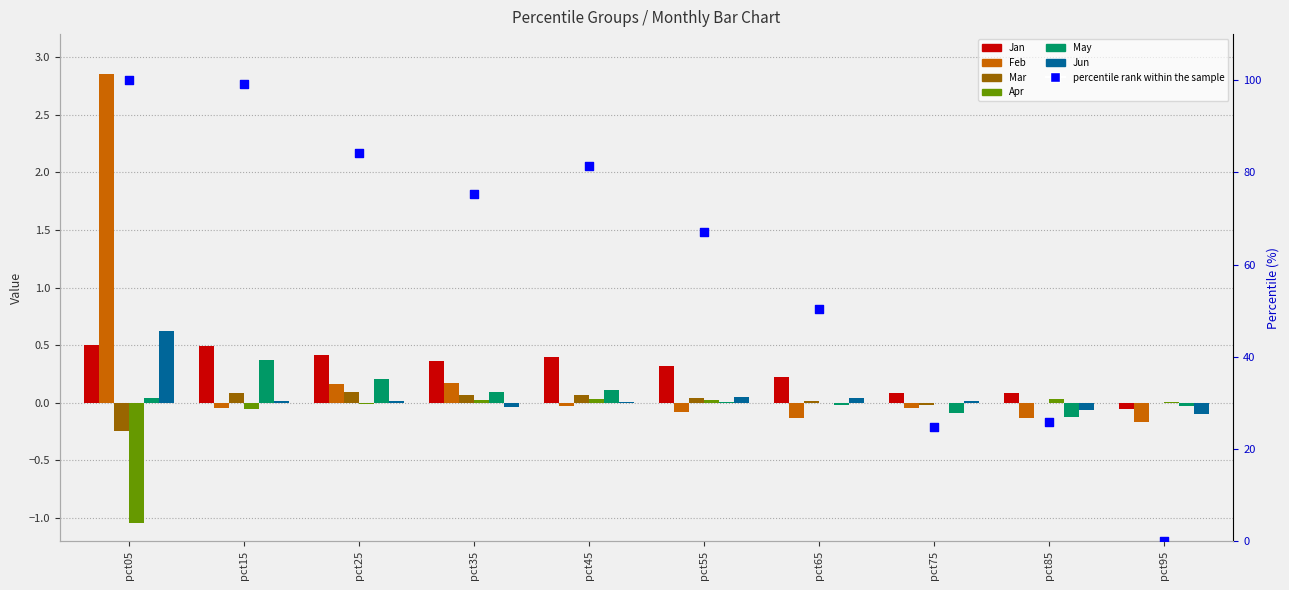

What is the total value across all series at pct95?

-0.3